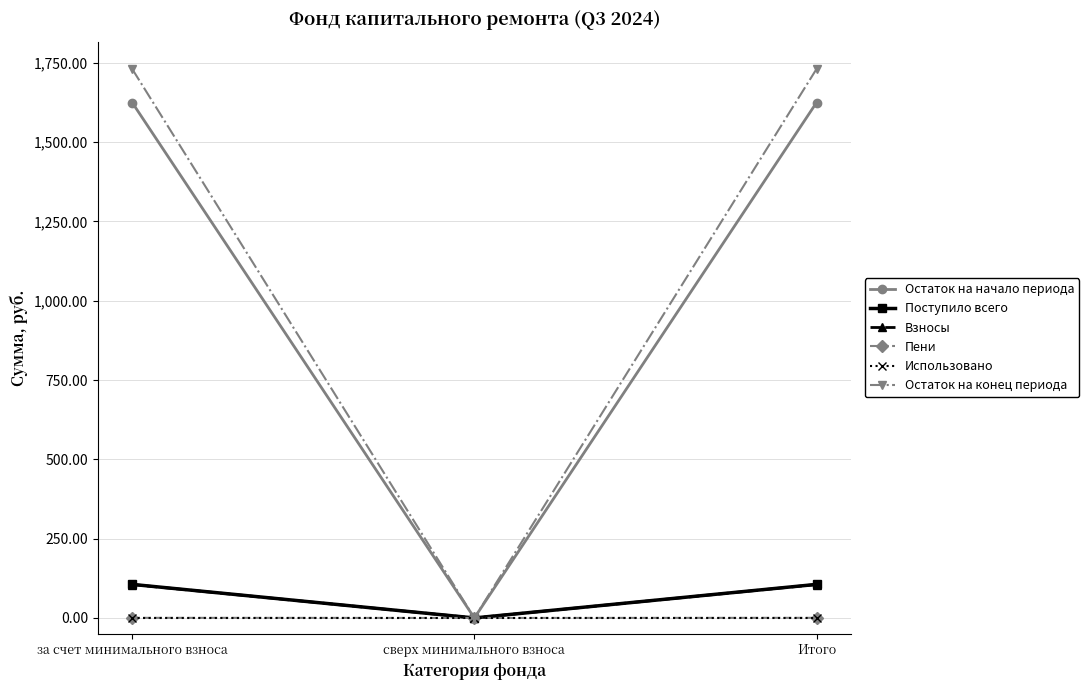

What is the label of the 2nd point from the left?

сверх минимального взноса